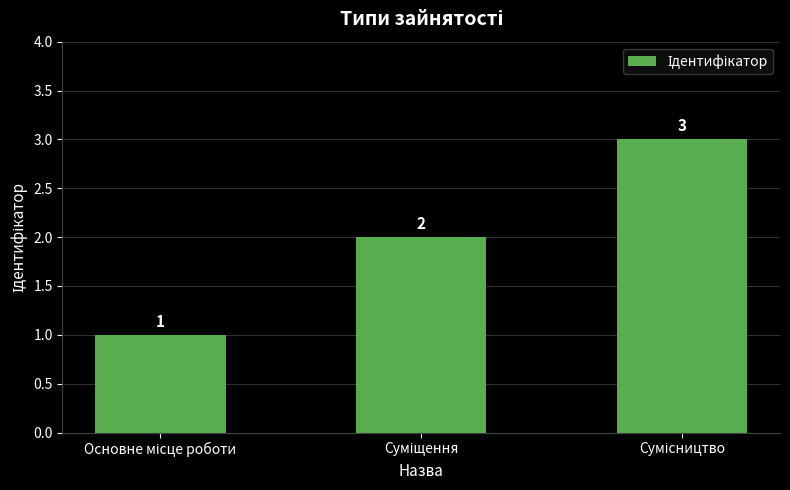

How many data points are less than 2?

1